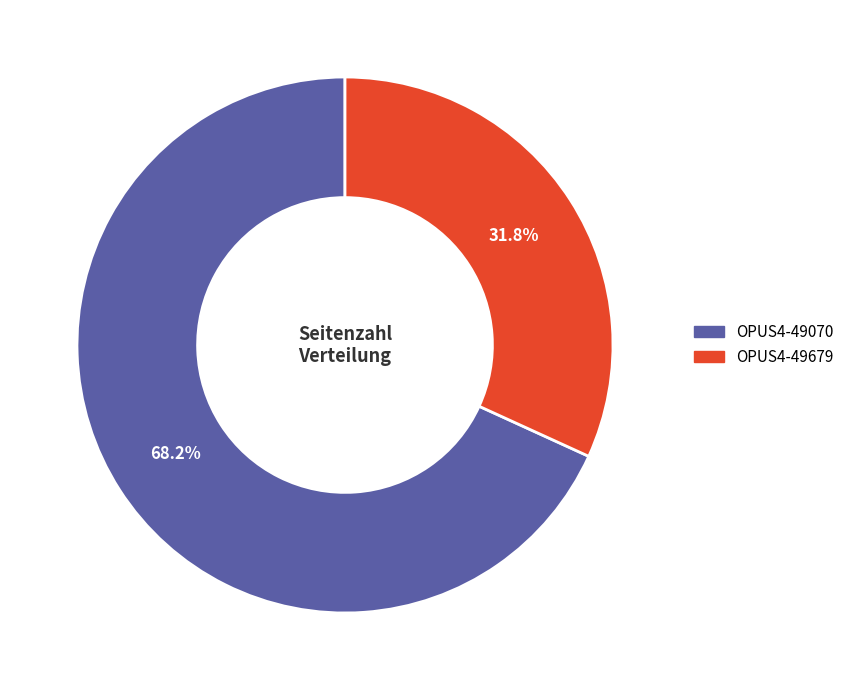

Approximately how many times larger is the value at OPUS4-49679 compared to OPUS4-49070?

0.5